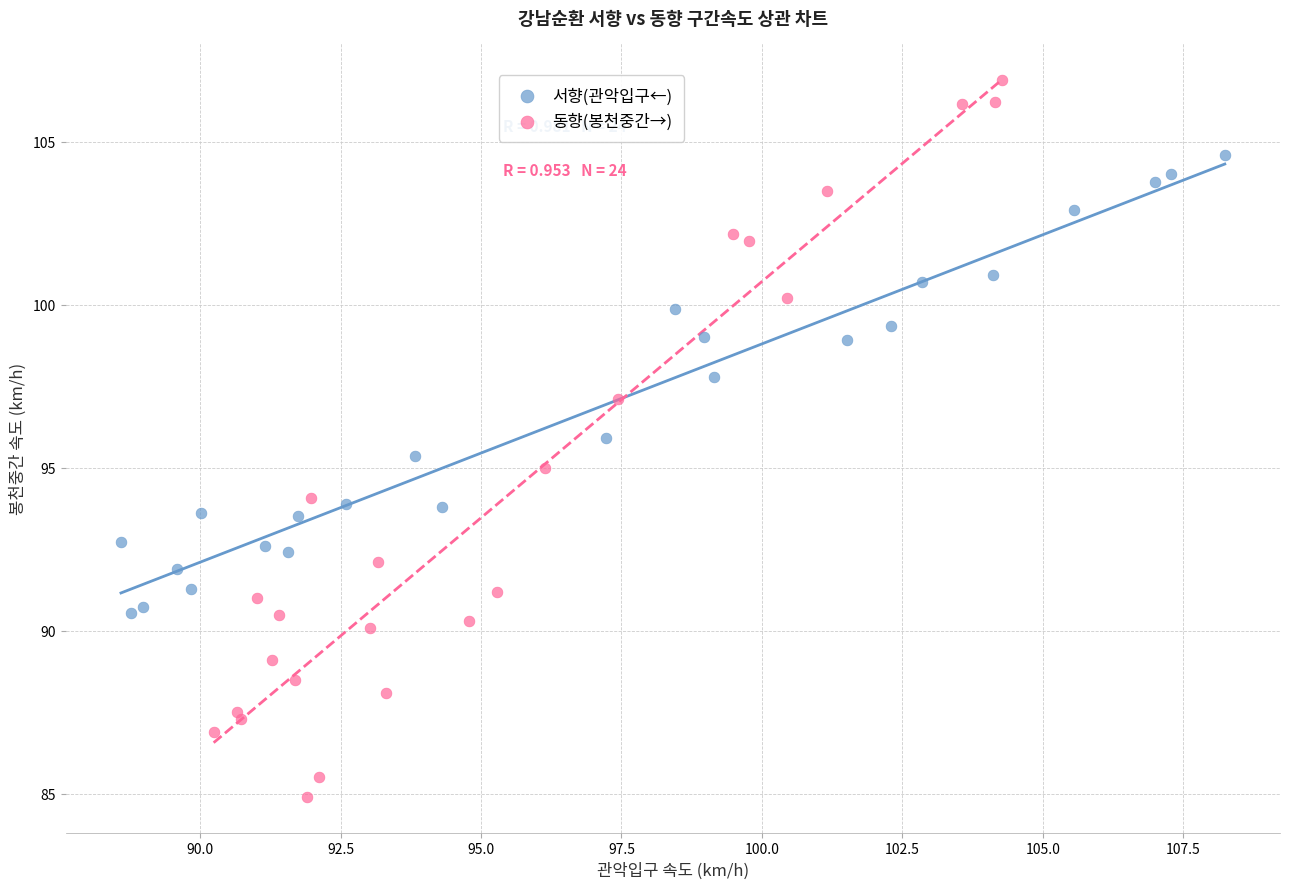

What are all the series names shown in the legend?

서향(관악입구←), 동향(봉천중간→)